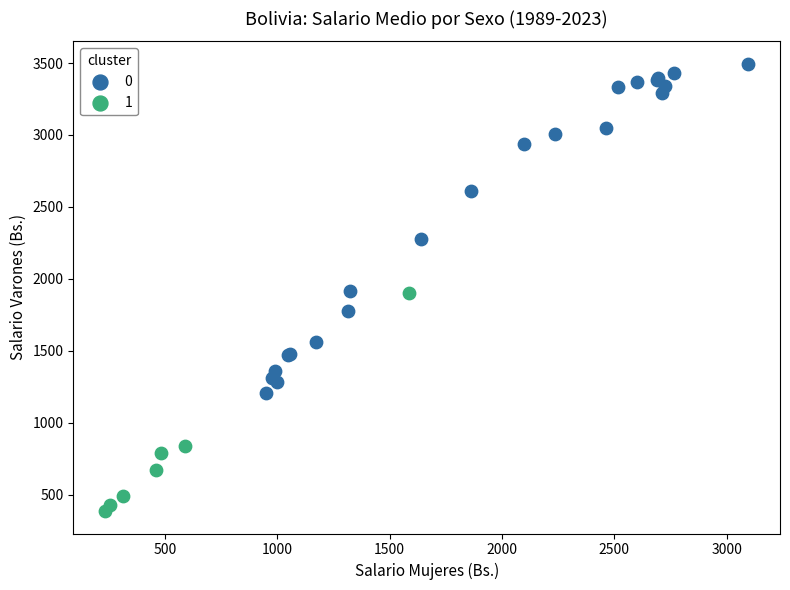

Which series reaches the maximum Y coordinate?

0